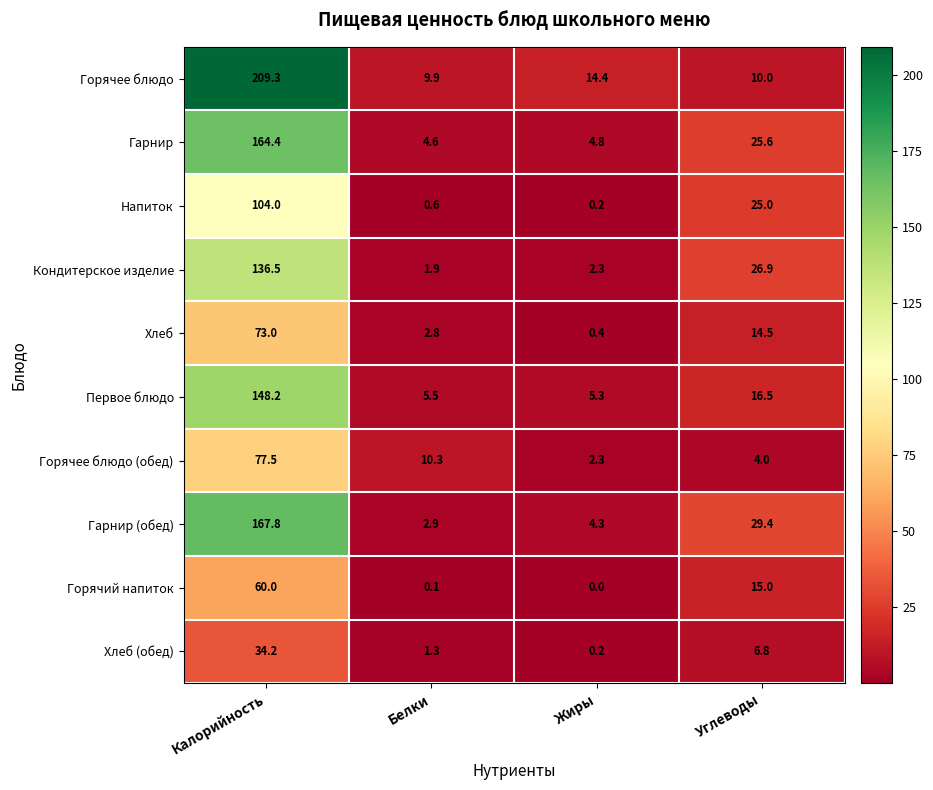

At how many categories does at least one series exceed 122?

1